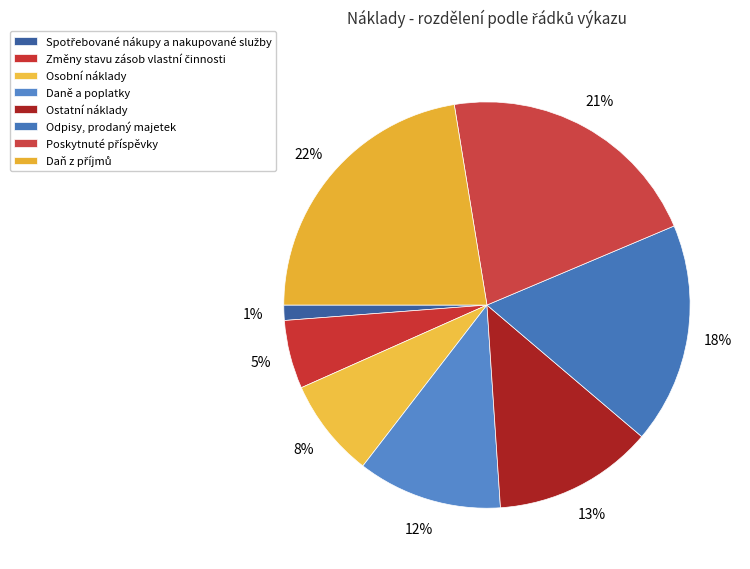

The Ostatní náklady slice represents 24% of the pie. True or false?

False